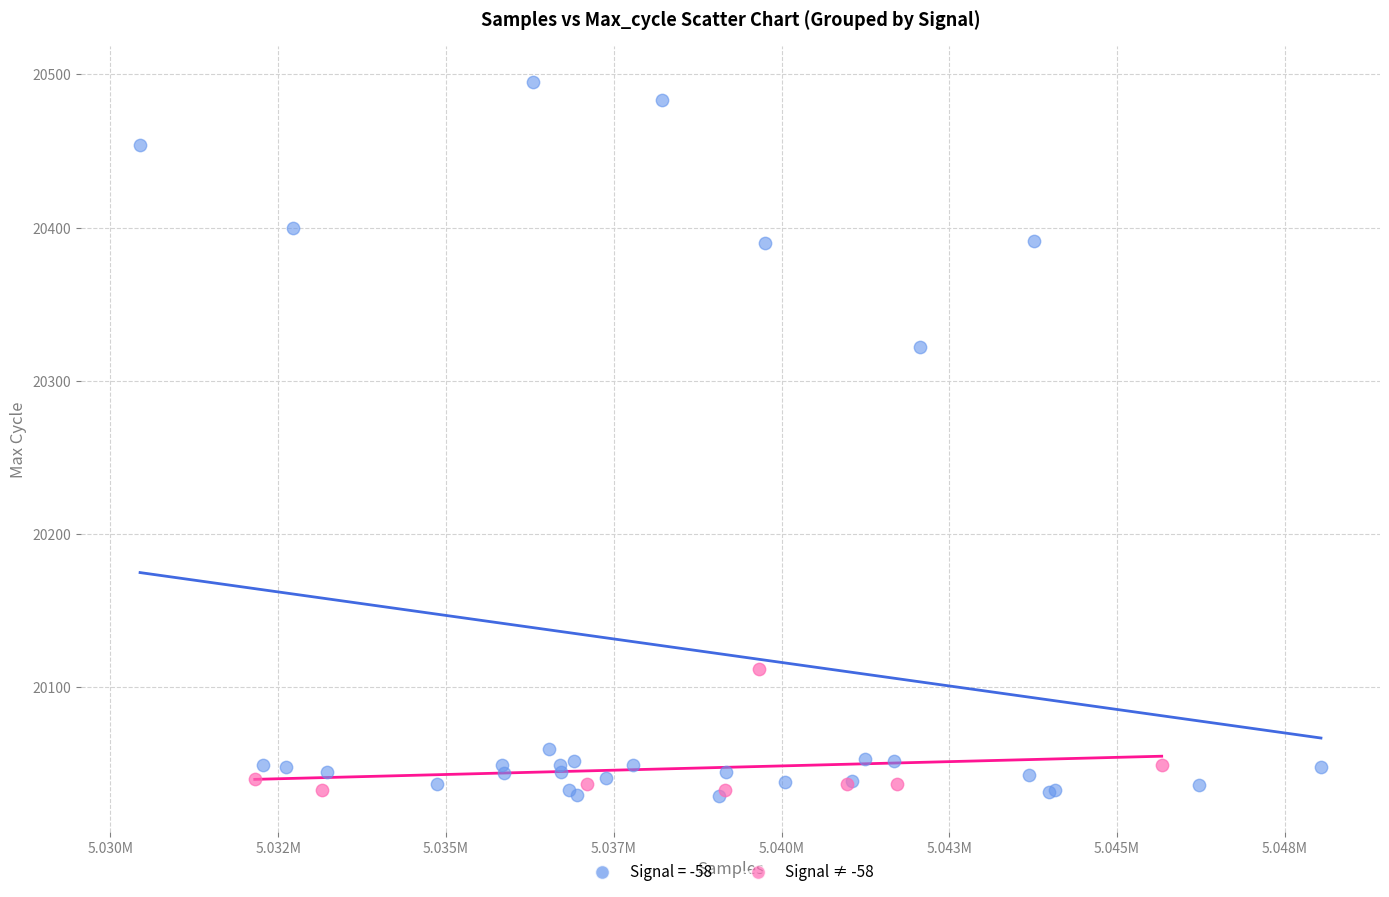

Which series has the largest Y range (max minus min)?

Signal = -58